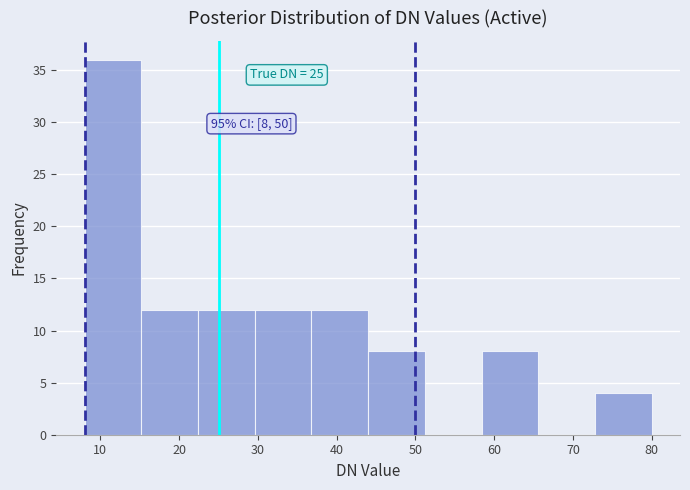

Which range on the x-axis has the tallest bar?

8.0 to 15.2